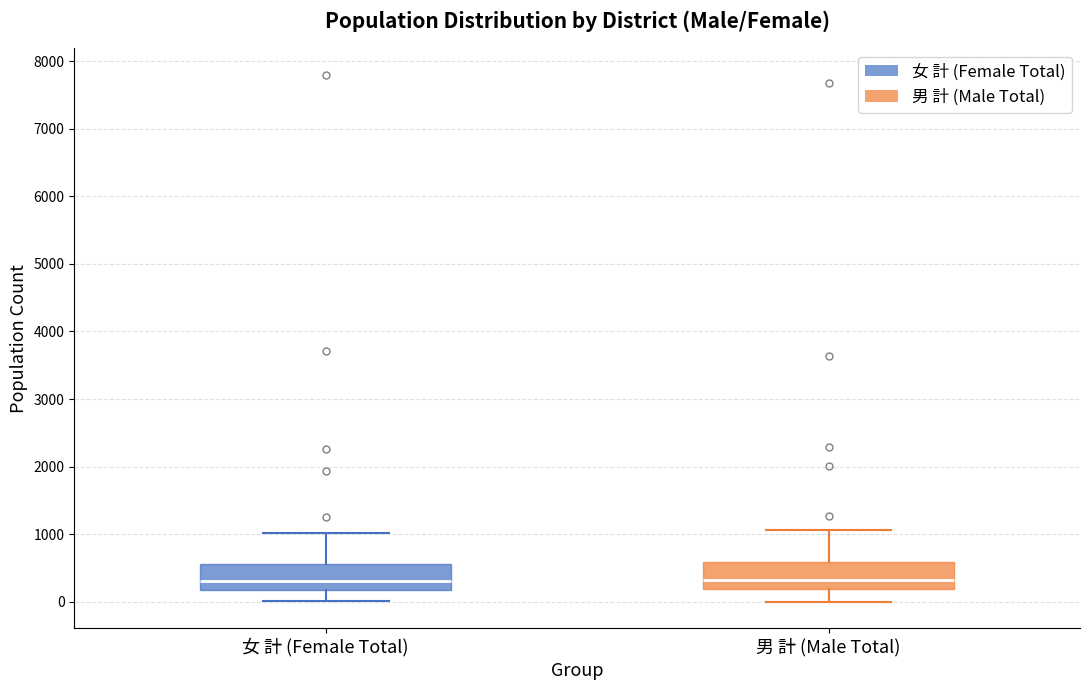

Where does the median line of the box for 男 計 (Male Total) sit on the y-axis? The values are not printed on the chart, so give them approximately, as read against the axis.

300